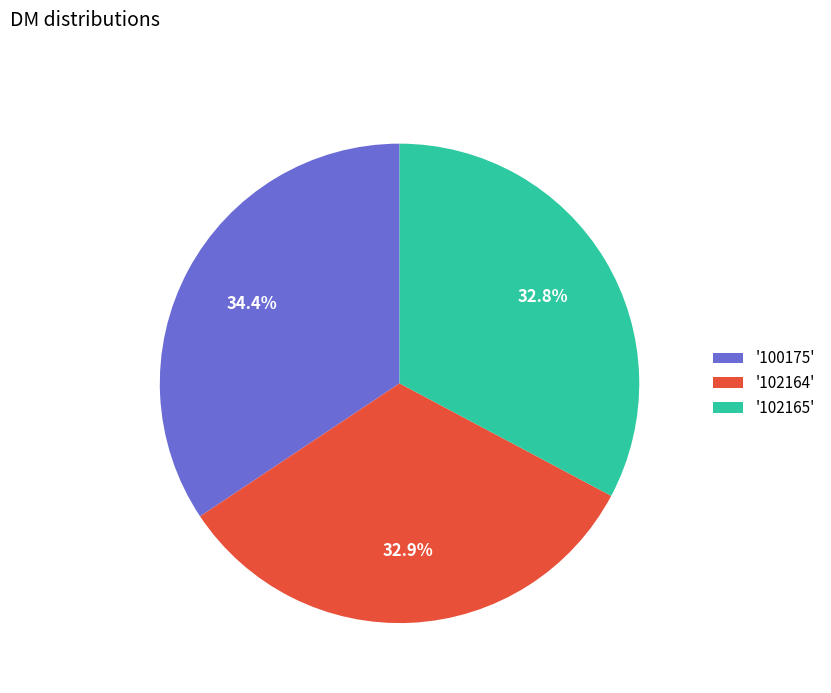

Which category has the biggest portion of the pie?

'100175'